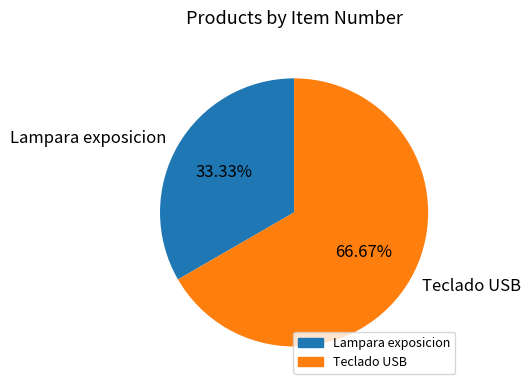

To the nearest percent, what is the combined percentage of Teclado USB and Lampara exposicion?

100%